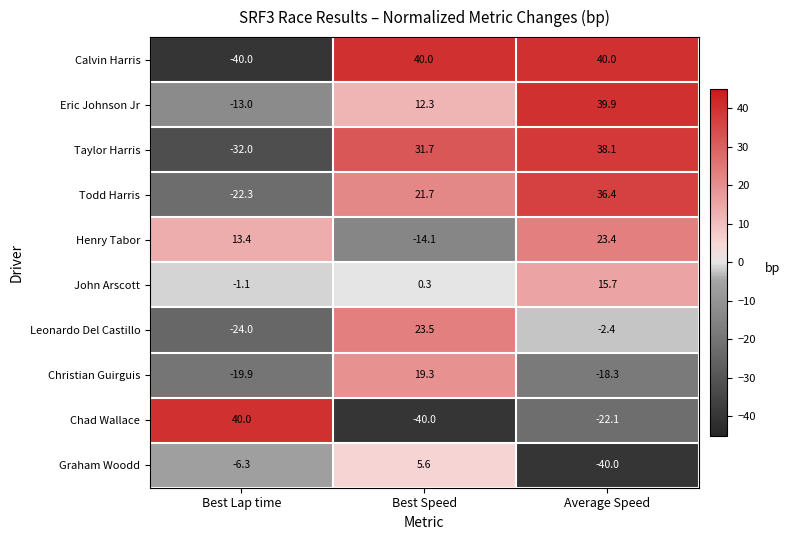

What value does the Leonardo Del Castillo series have at Best Lap time?

-24.0